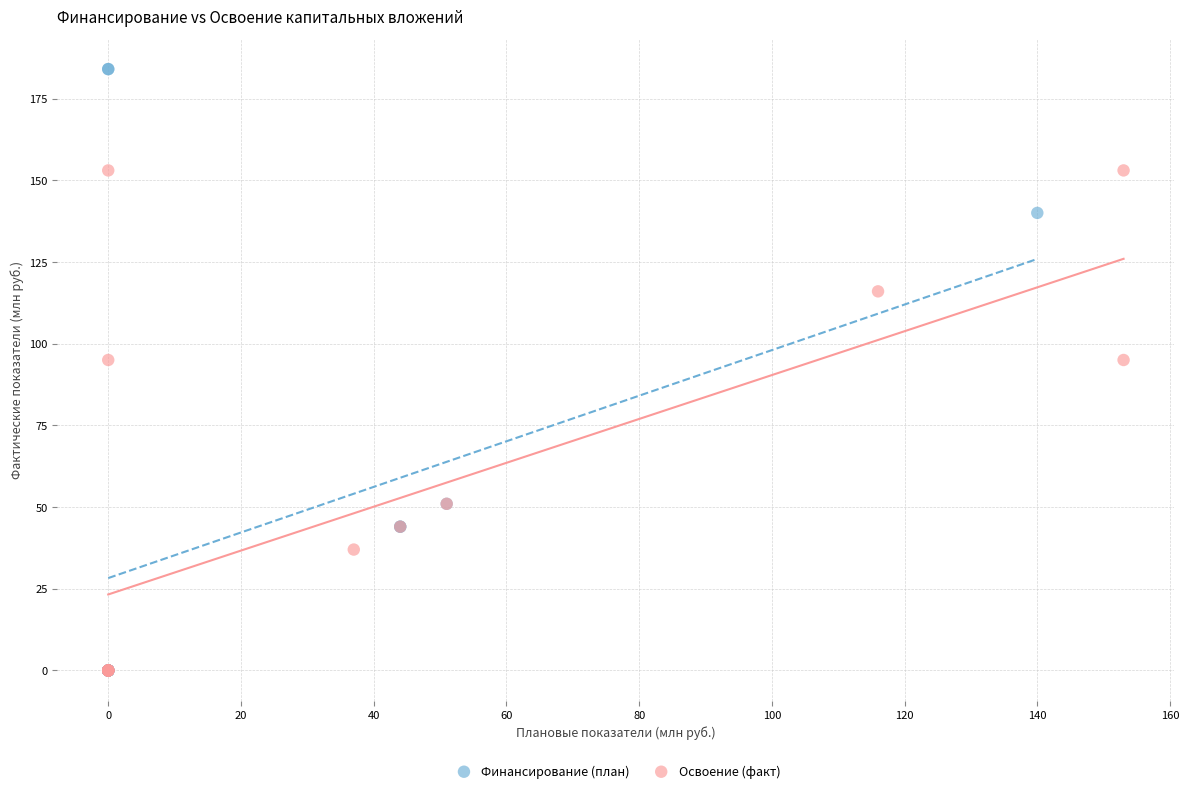

Which series contains the highest Y value?

Финансирование (план)